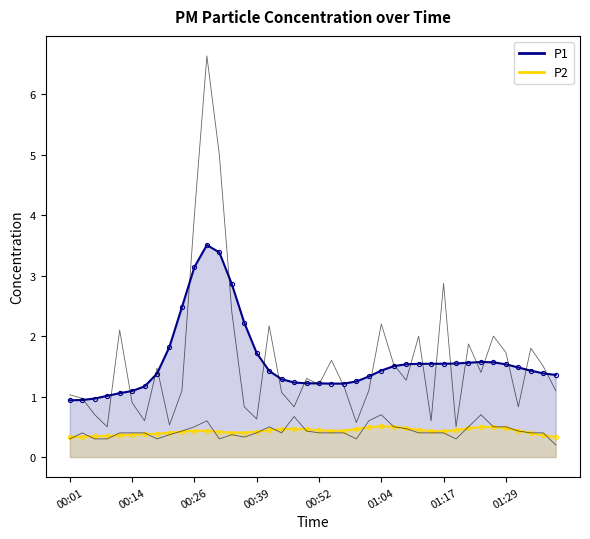

True or false: P2 and P1 intersect in this chart.

False